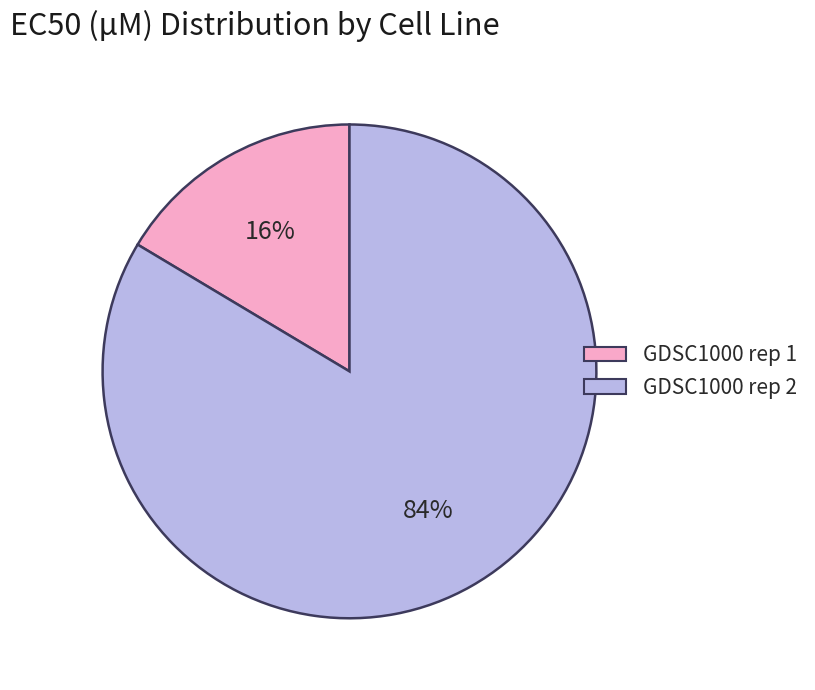

The GDSC1000 rep 2 slice represents 84% of the pie. True or false?

True